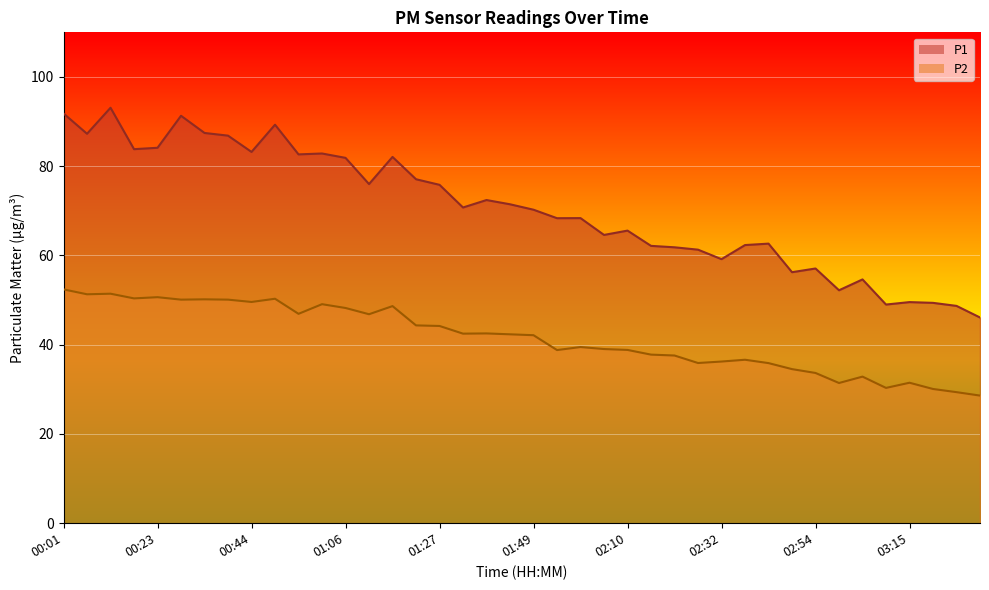

True or false: P2 has more than 0 points higher than both neighbors.

True